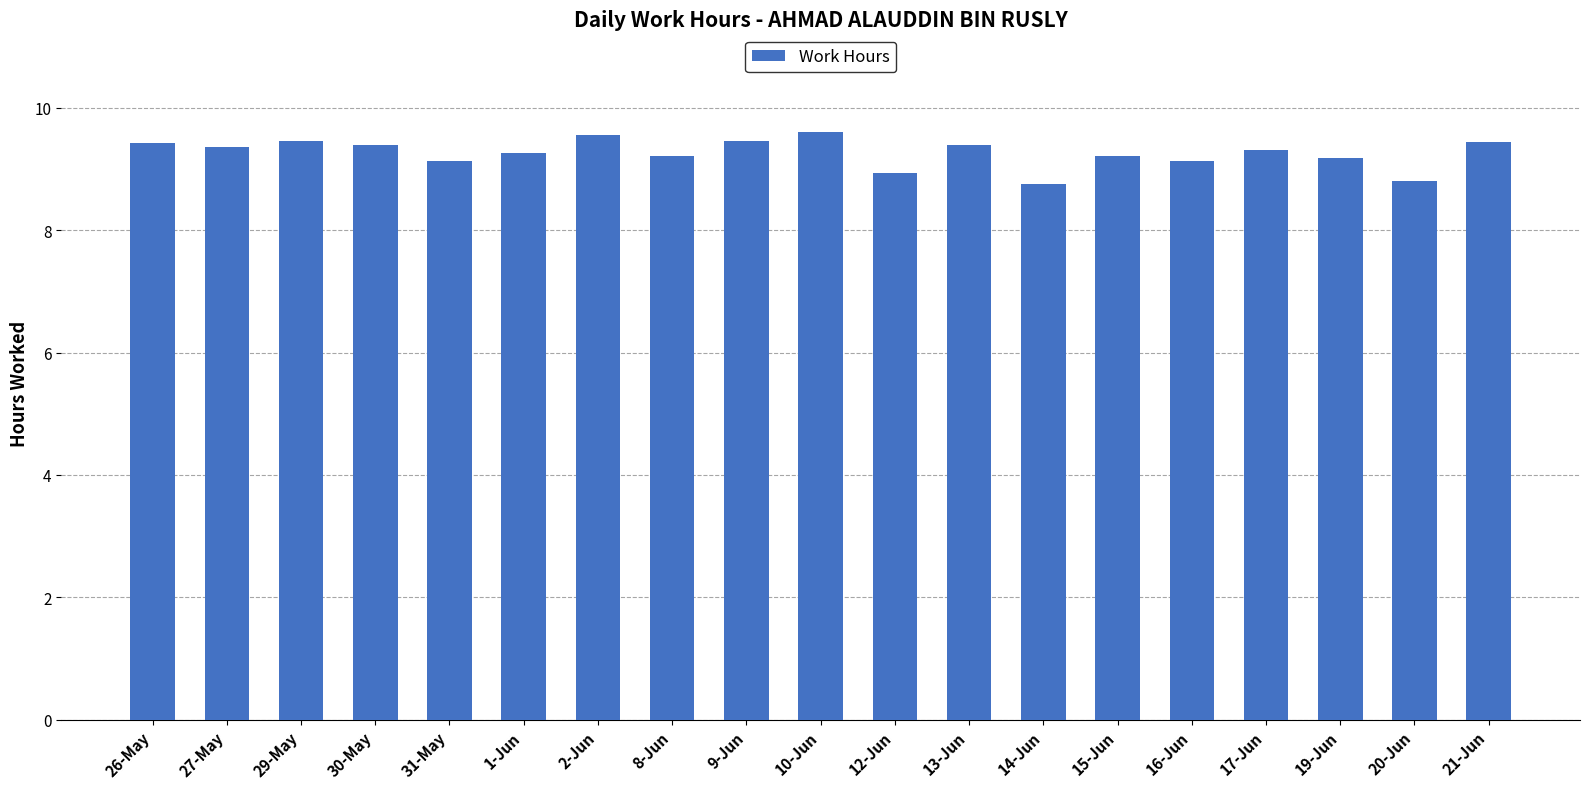

What is the difference between the values at 21-Jun and 14-Jun?

0.7